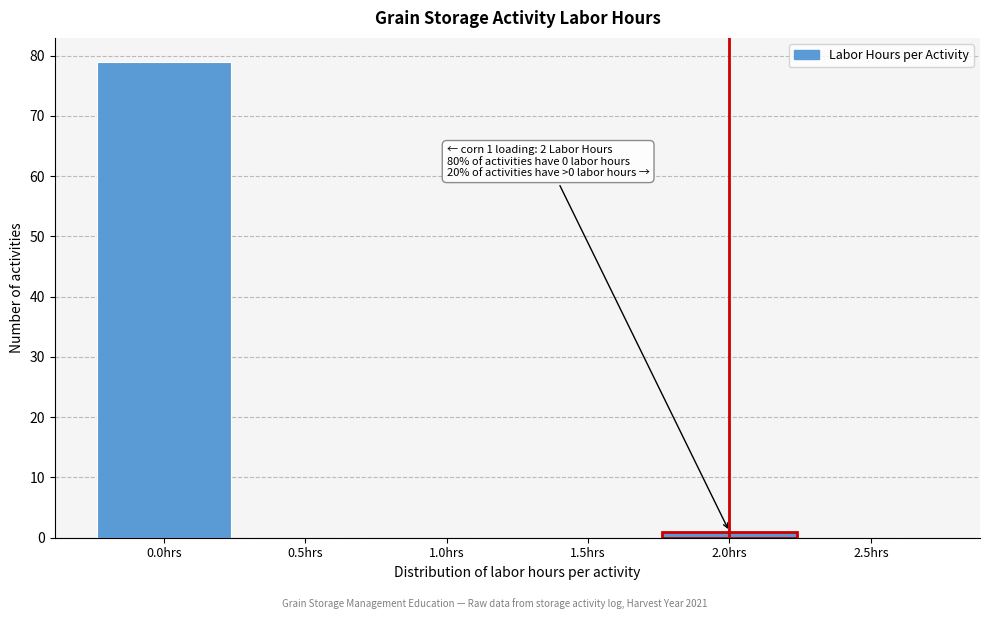

Over which range of the x-axis is the bar tallest?

-0.25 to 0.25